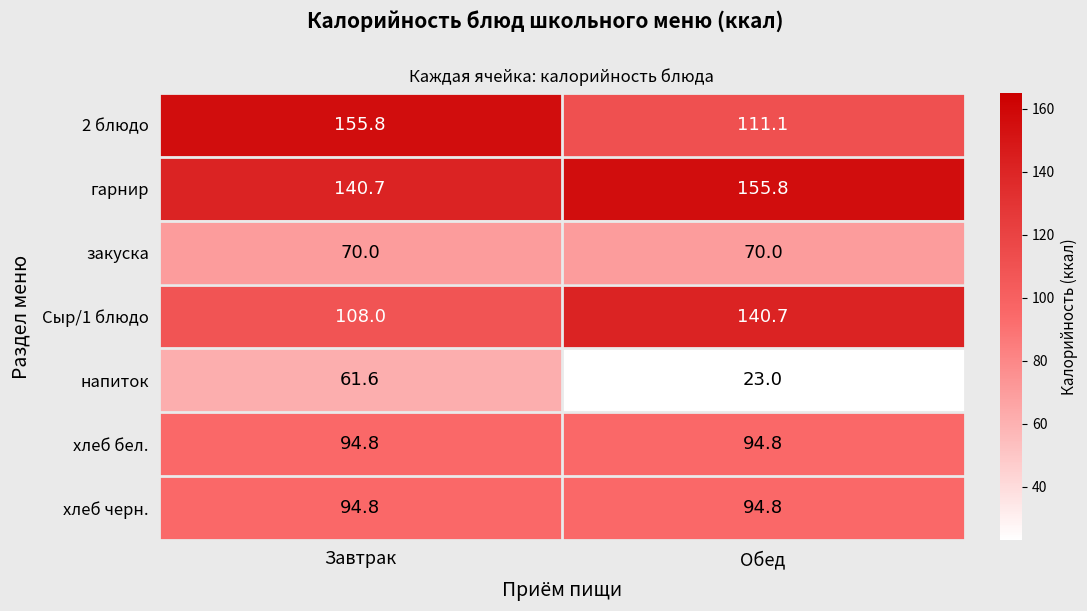

Reading left to right, extract all data points from this chart.

2 блюдо: Завтрак=155.8	Обед=111.1
гарнир: Завтрак=140.7	Обед=155.8
закуска: Завтрак=70.0	Обед=70.0
Сыр/1 блюдо: Завтрак=108.0	Обед=140.7
напиток: Завтрак=61.6	Обед=23.0
хлеб бел.: Завтрак=94.8	Обед=94.8
хлеб черн.: Завтрак=94.8	Обед=94.8